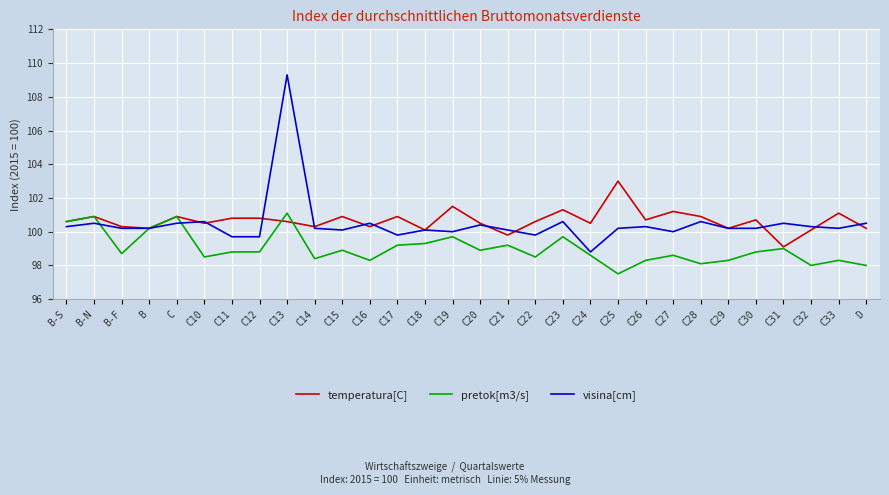

What is the greatest value displayed?

109.3